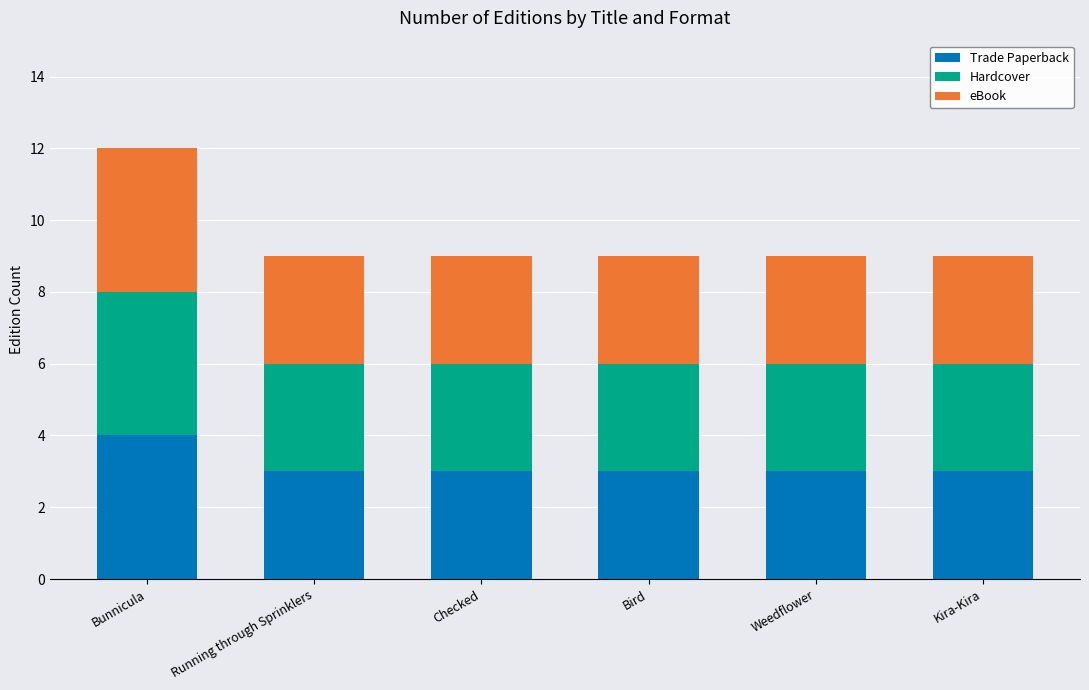

What are all the series names shown in the legend?

Trade Paperback, Hardcover, eBook